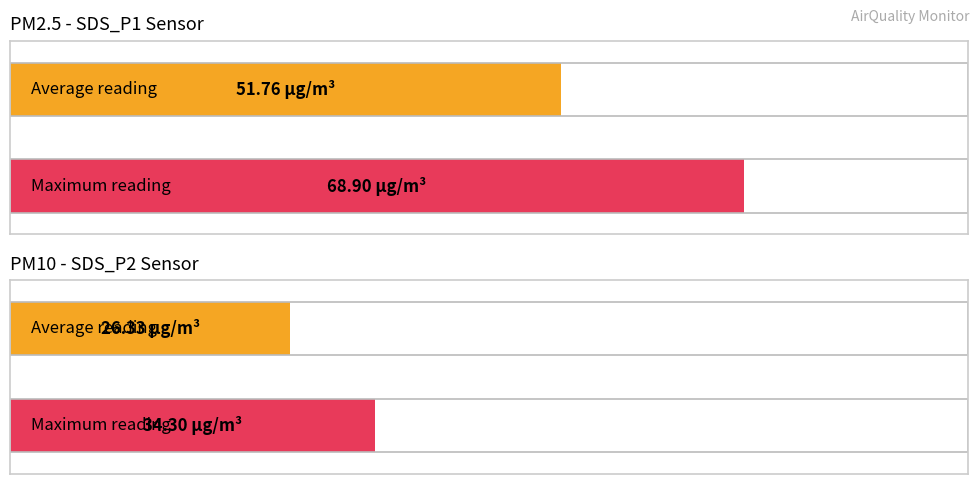

Does the chart contain any negative values?

No